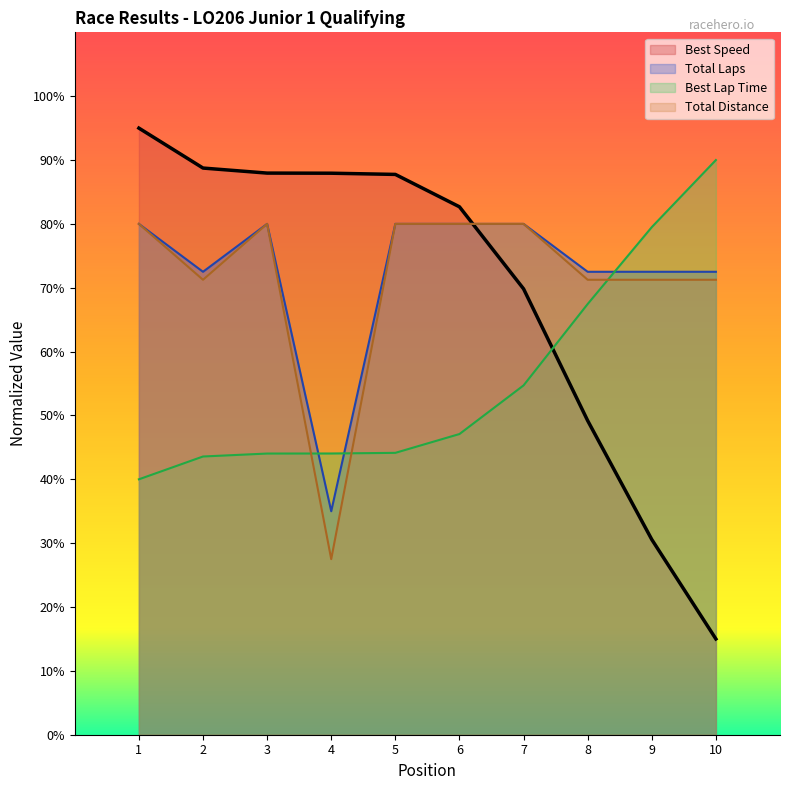

What is the value of the Best Lap time point at the 3rd from the left?

44.0